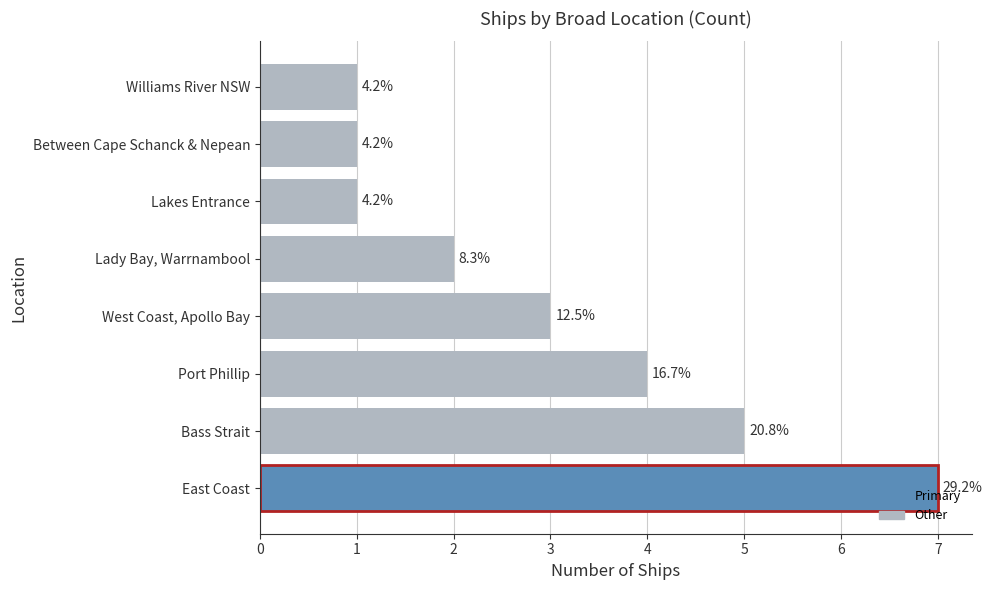

How many bars are there in total?

8